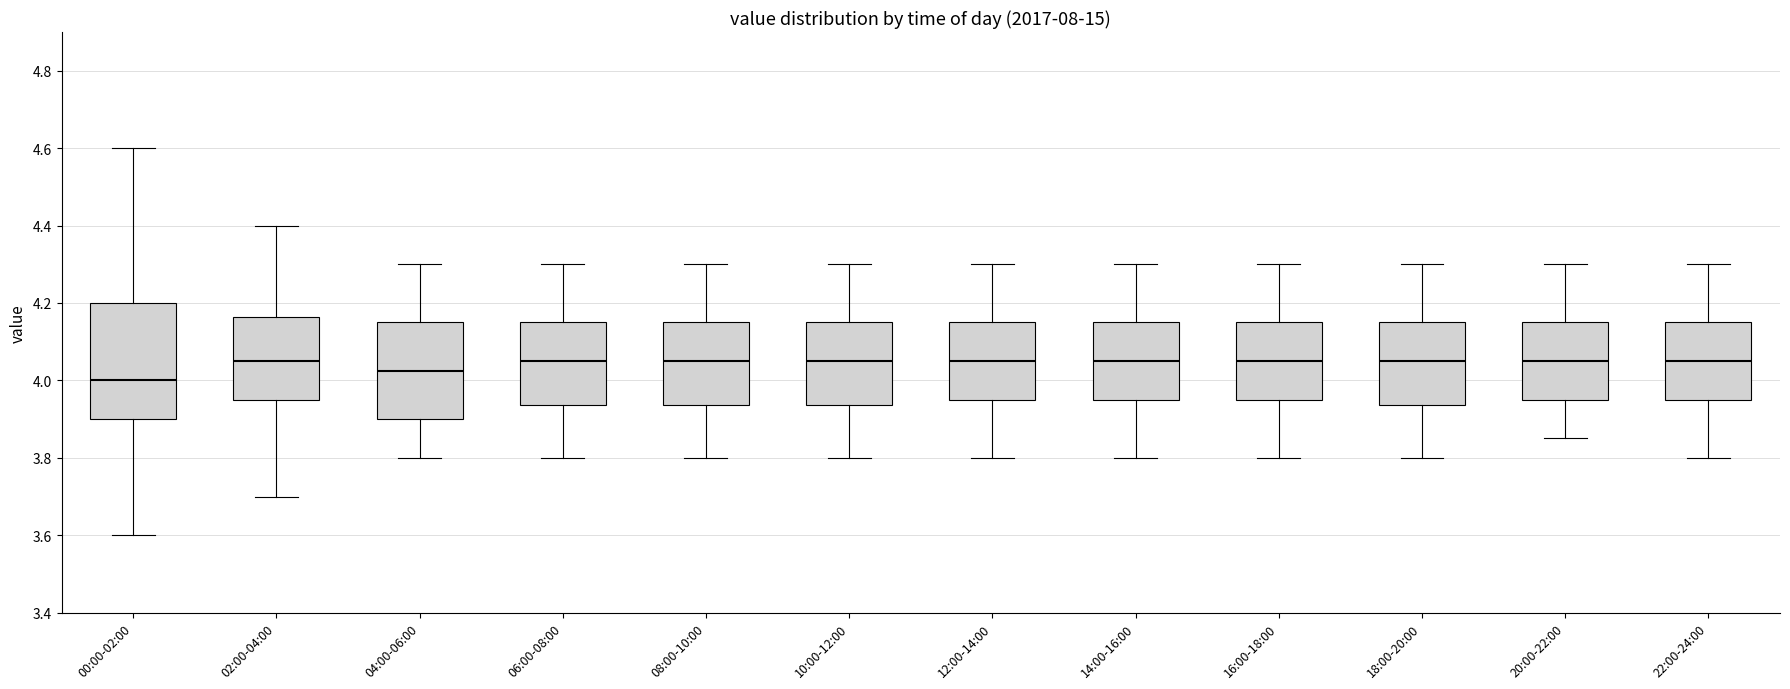

Where does the lower whisker of the box for 00:00-02:00 end on the y-axis? The values are not printed on the chart, so give them approximately, as read against the axis.

3.60